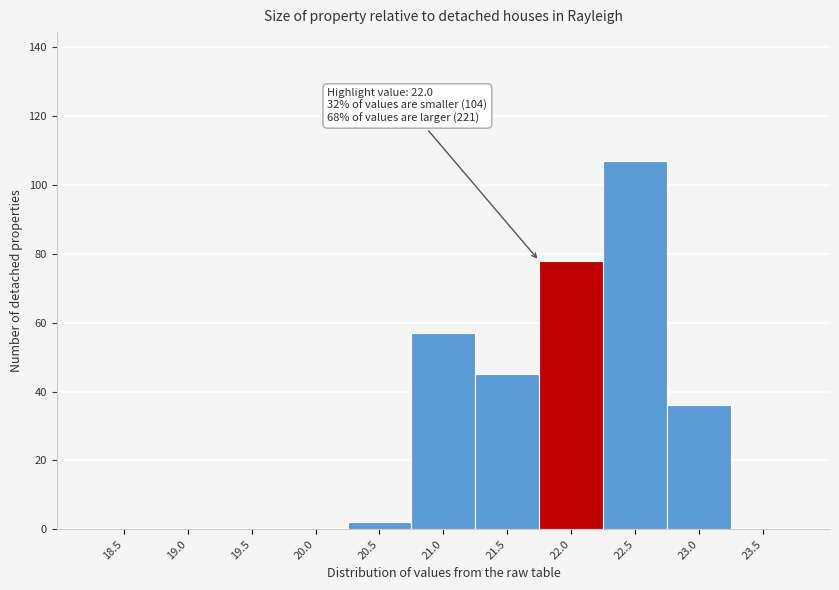

Reading left to right, transcribe all the data shown in this chart.

18.5=0	19.0=0	19.5=0	20.0=0	20.5=2	21.0=57	21.5=45	22.0=78	22.5=107	23.0=36	23.5=0